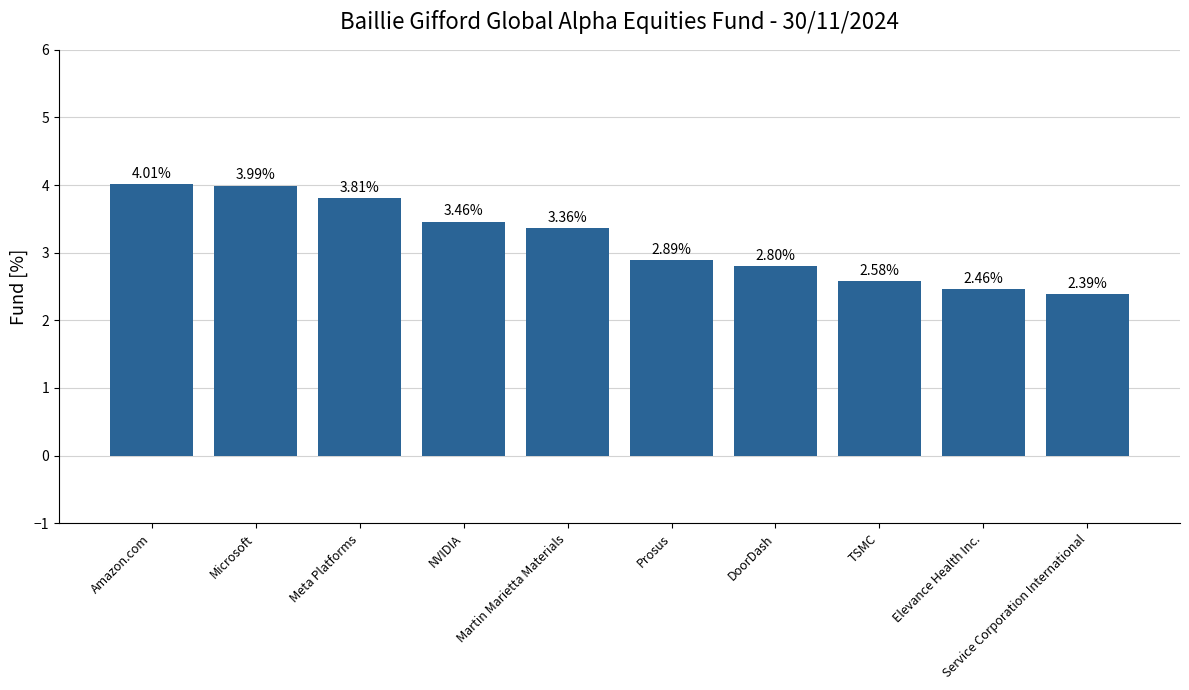

Where is the data nearest to the value 3?

Prosus